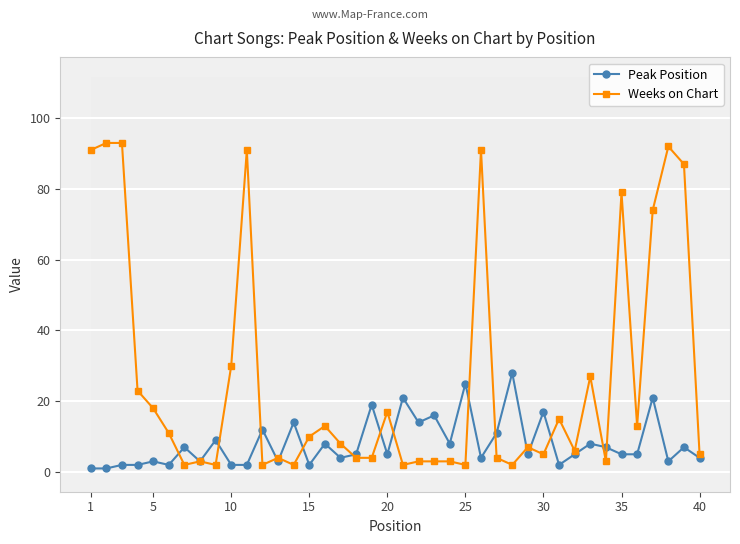

What is the difference between the second highest and minimum values in the Weeks on Chart series?

91